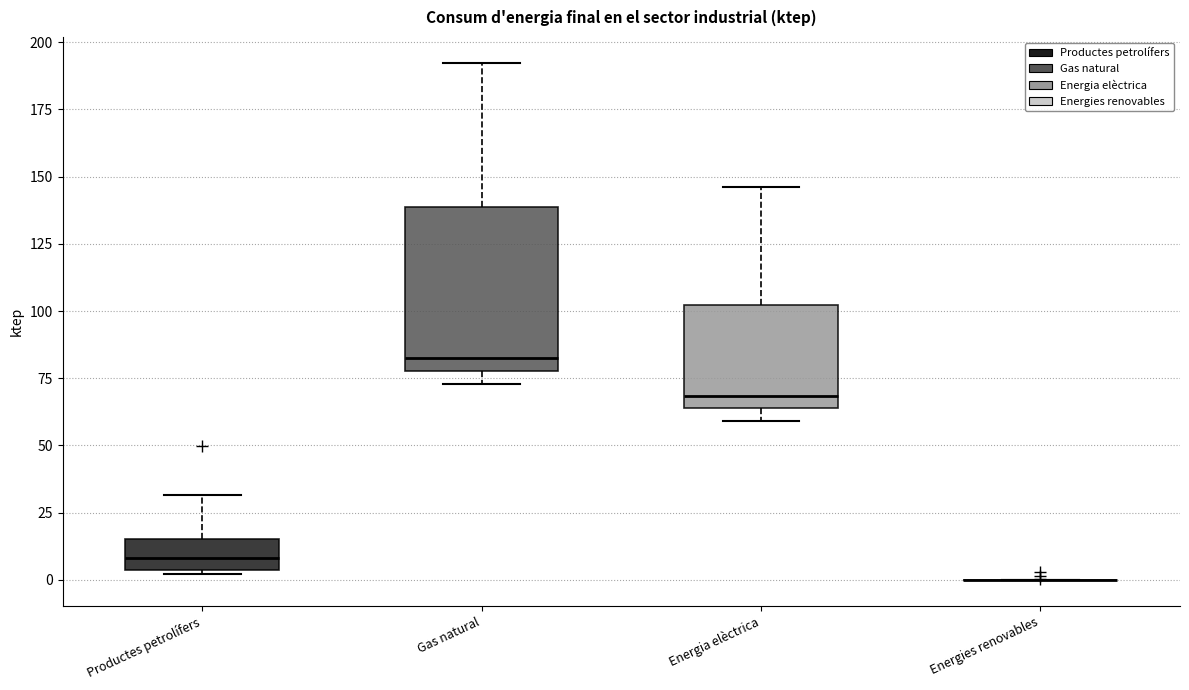

Which box is the tallest, from its lower edge to its upper edge?

Gas natural